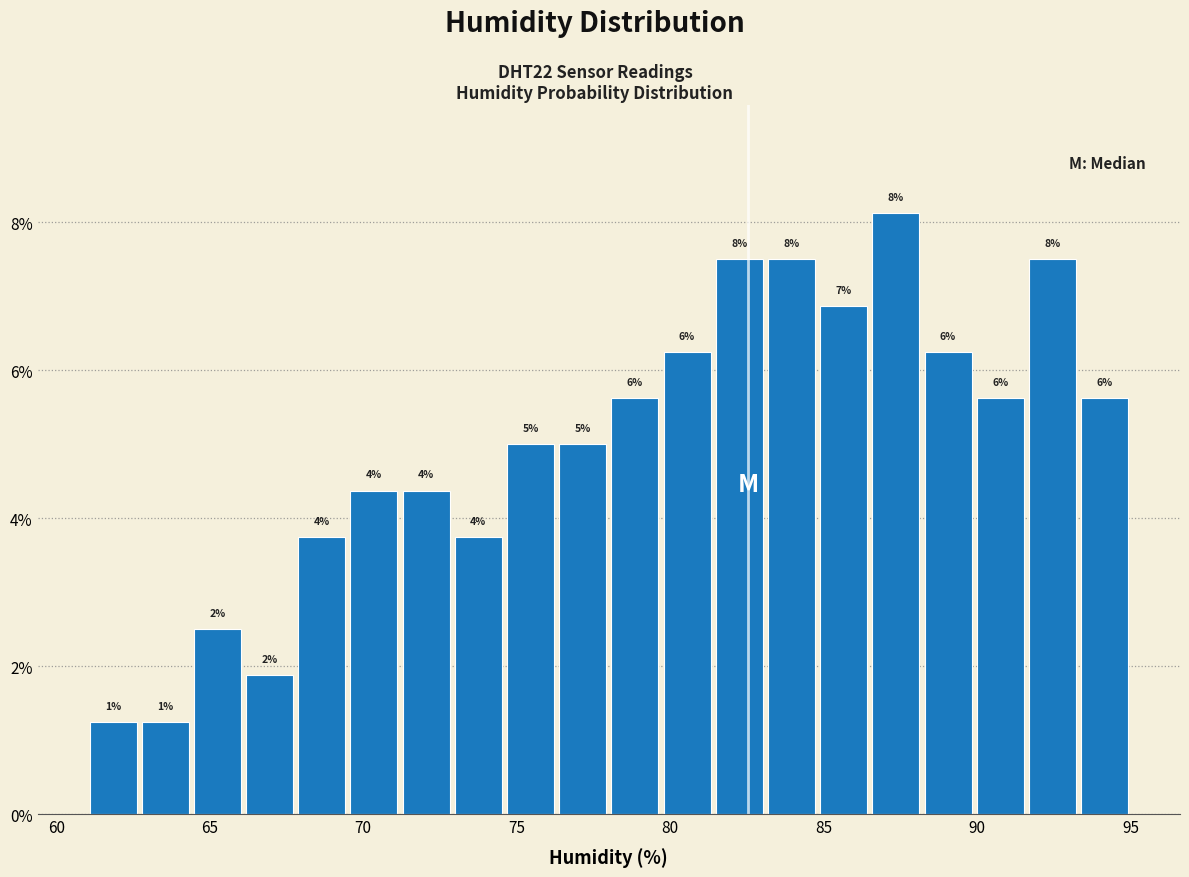

Read against the x-axis, roughly where is the centre of the tallest bar?

87.5